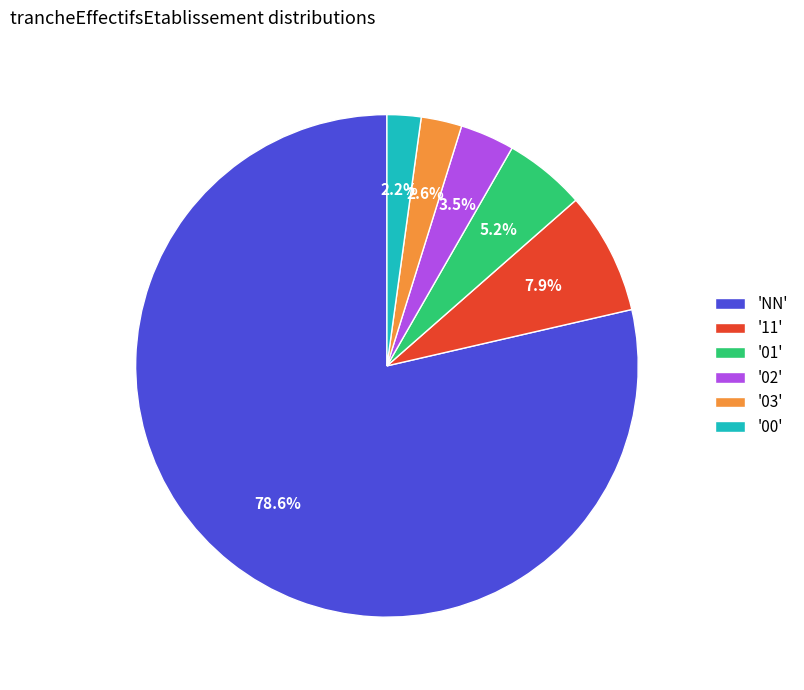

Which category has the biggest portion of the pie?

'NN'